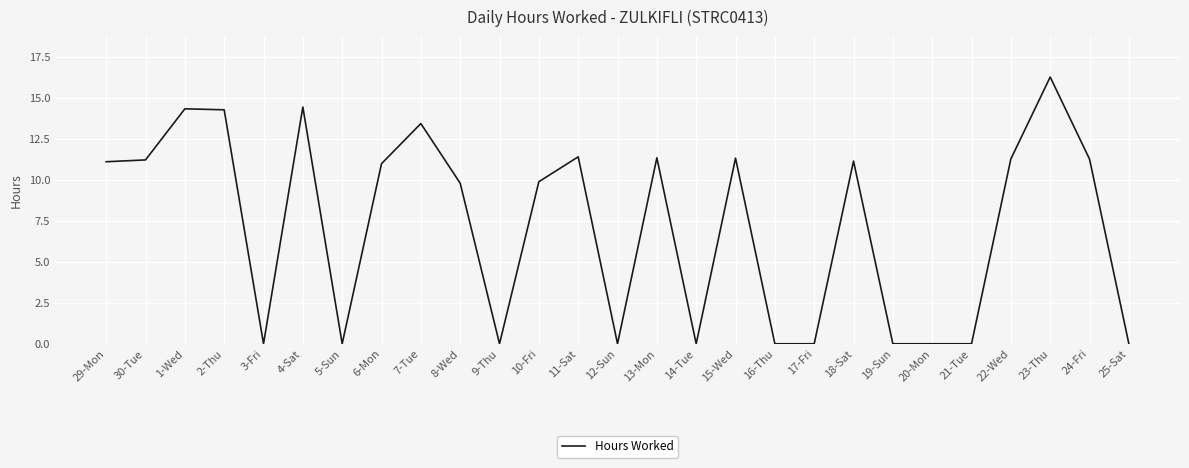

What position from the right is 3-Fri?

23